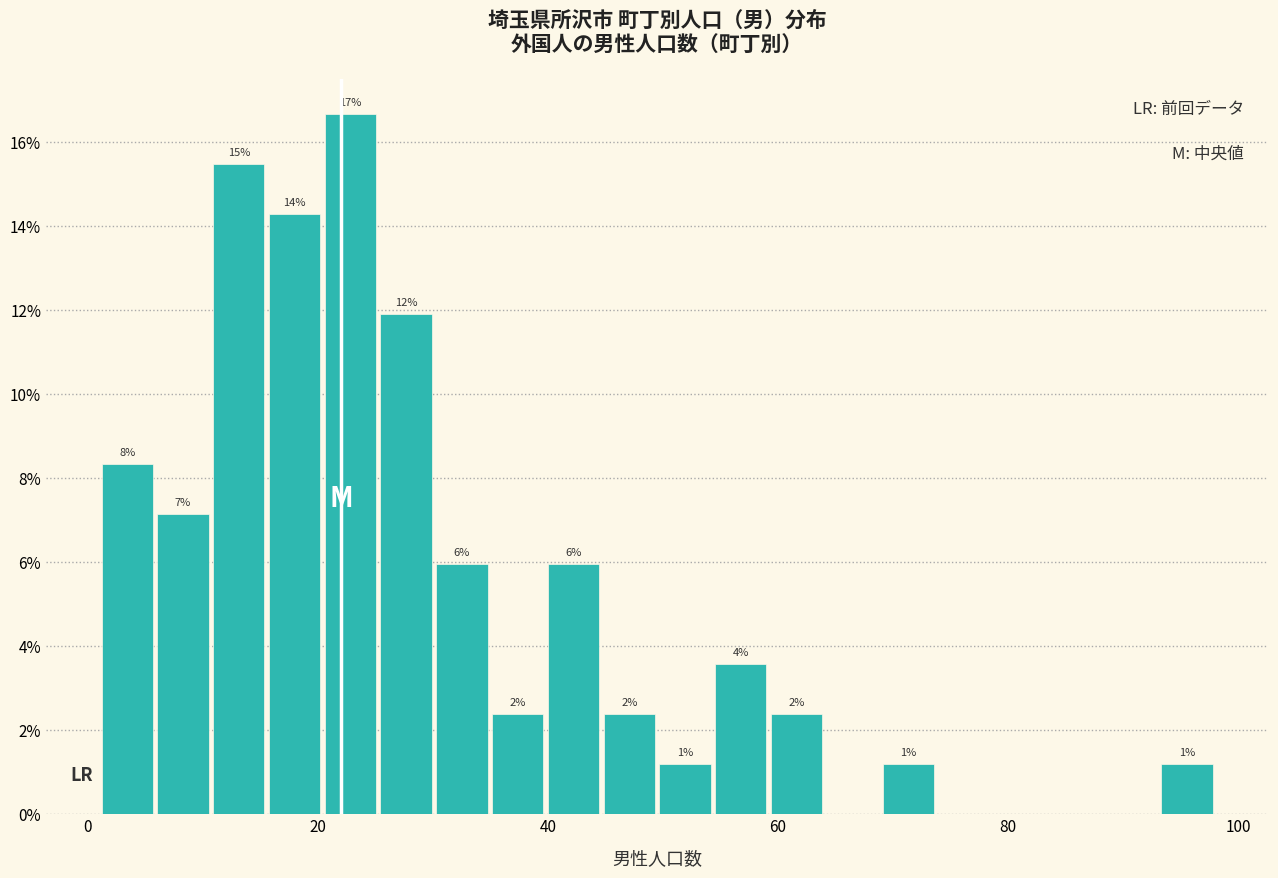

Around what value on the x-axis is the tallest bar? Give the approximate position of its centre, as read against the axis.

22